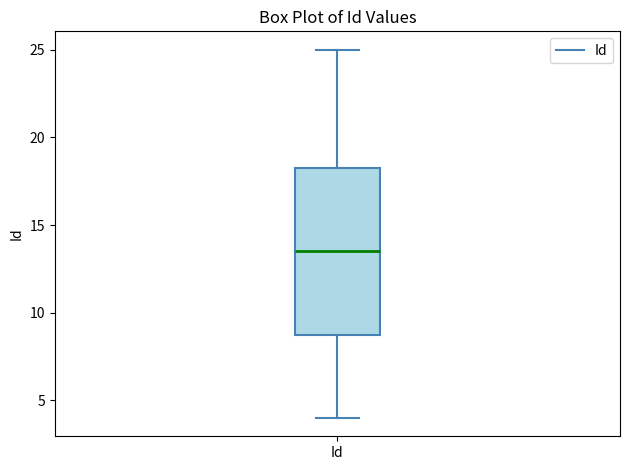

Read this box plot against the y-axis: the position of the median line, the range covered by the box, and the ends of both whiskers. The values are not printed on the chart, so give them approximately, as read against the axis.

median 13.5, box 9.0 to 18.5, whiskers 4.0 to 25.0